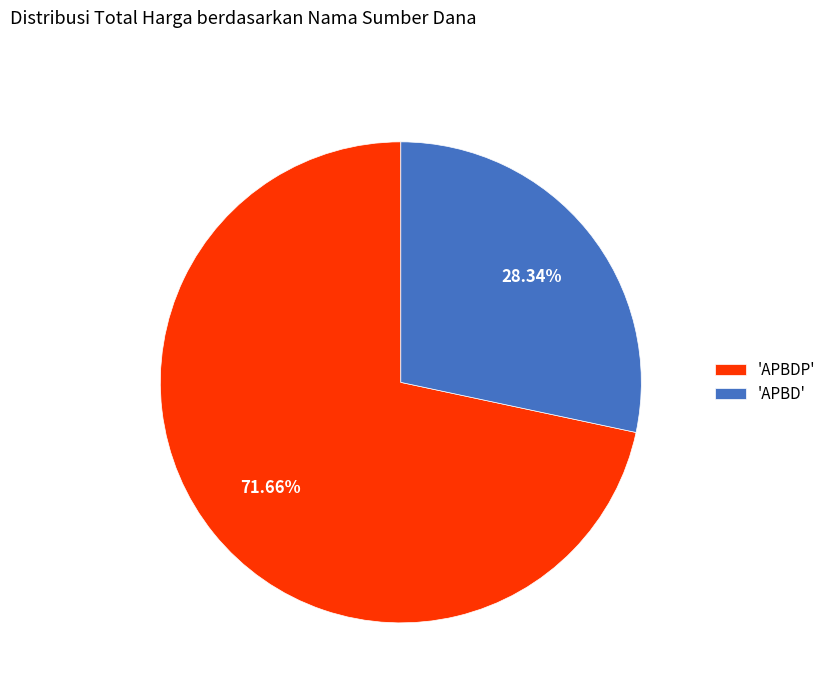

Is there any slice that represents more than half of the pie?

Yes